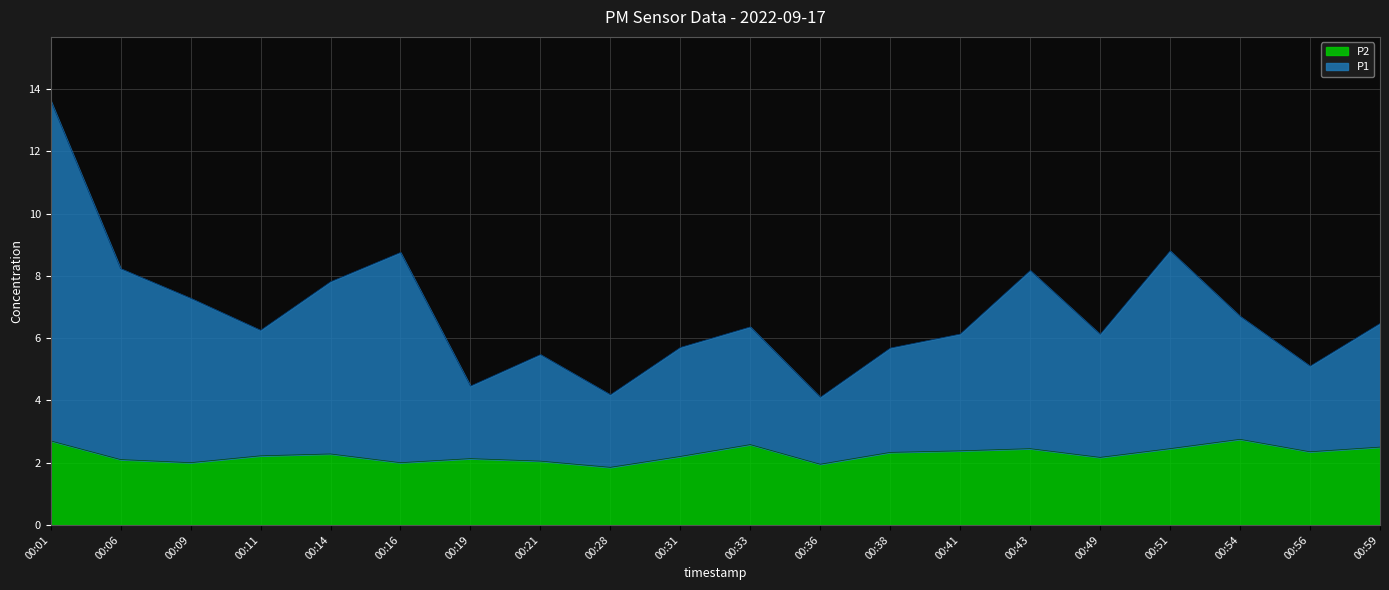

True or false: P1 and P2 intersect in this chart.

False